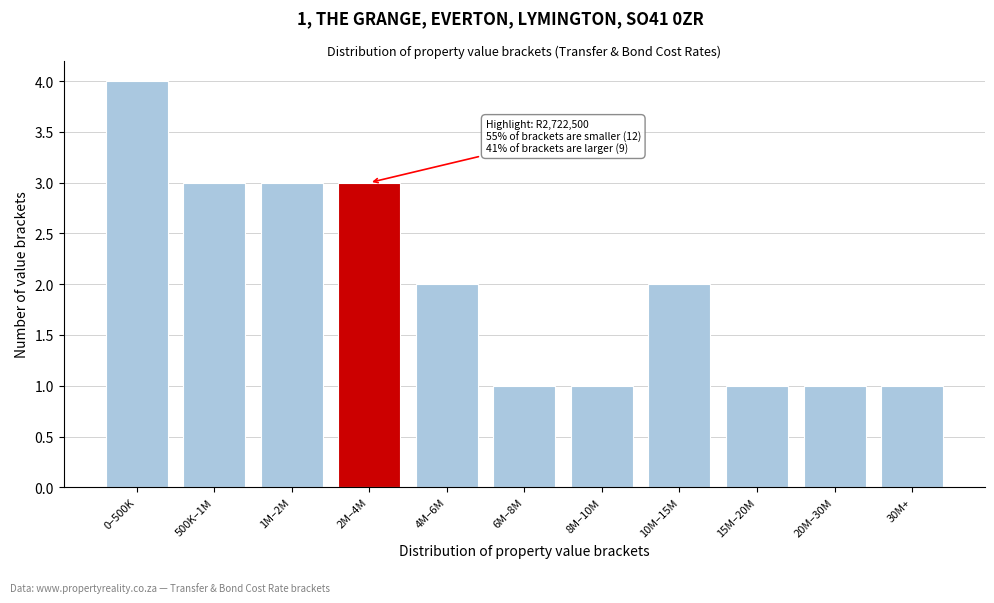

Reading right to left, extract all data points from this chart.

30M+=1	20M–30M=1	15M–20M=1	10M–15M=2	8M–10M=1	6M–8M=1	4M–6M=2	2M–4M=3	1M–2M=3	500K–1M=3	0–500K=4